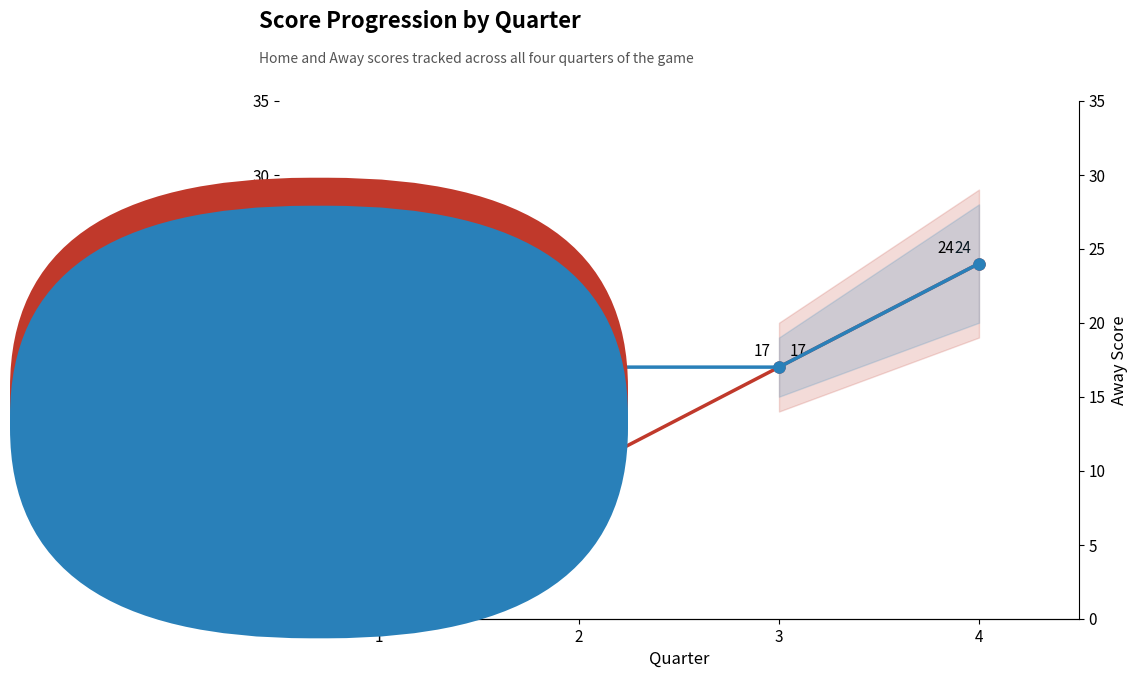

How many values in the Away Score series exceed 17?

1